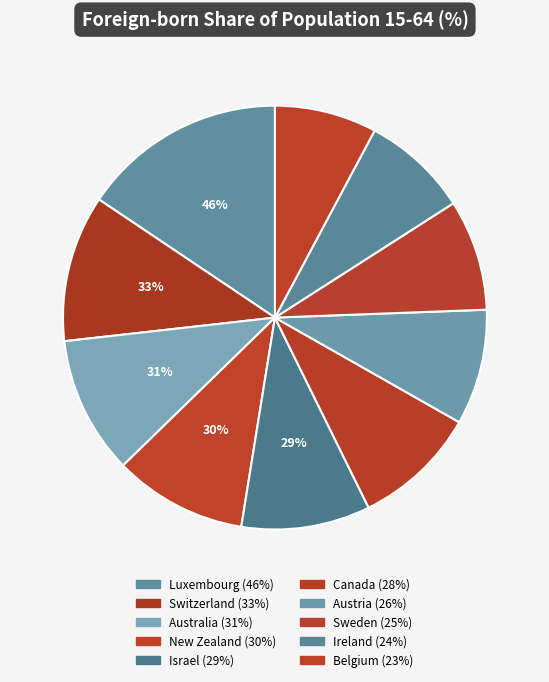

To the nearest percent, what is the average slice percentage?

10%